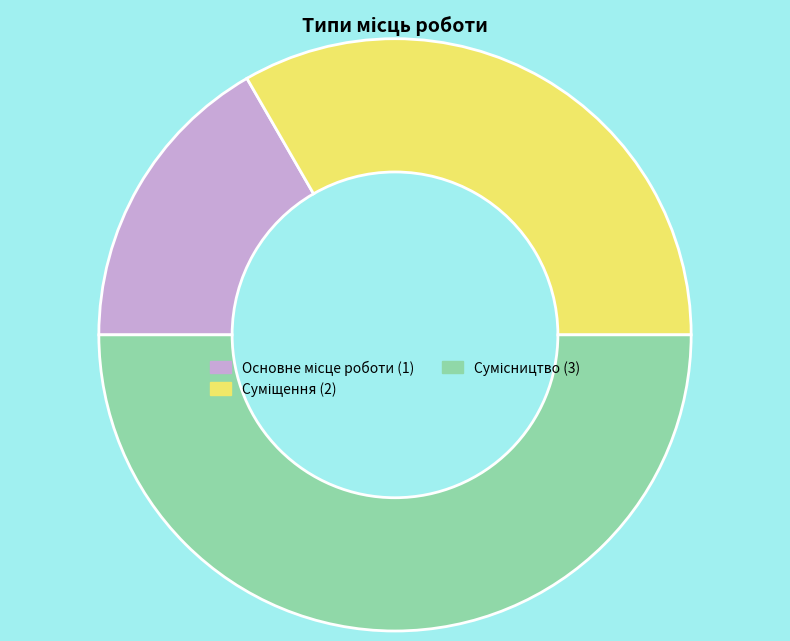

To the nearest percent, what is the average slice percentage?

33%